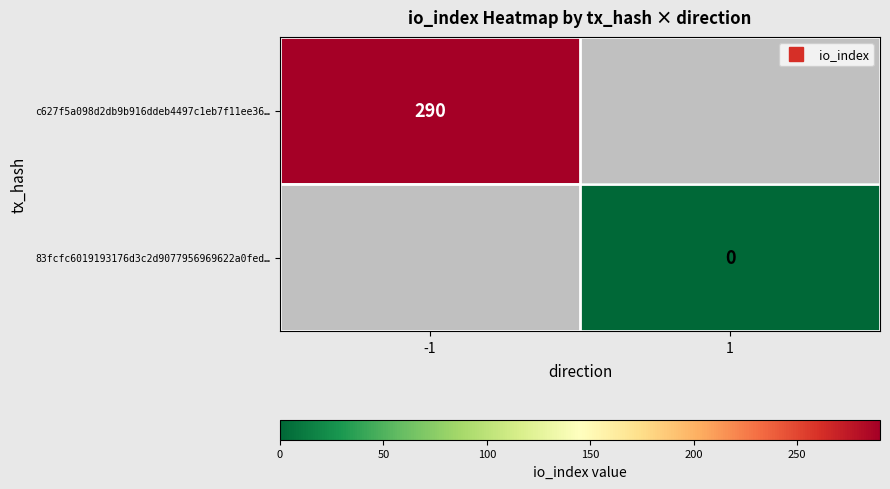

List the series in order of their overall mean, highest first.

c627f5a098d2db9b916ddeb4497c1eb7f11ee36…, 83fcfc6019193176d3c2d9077956969622a0fed…